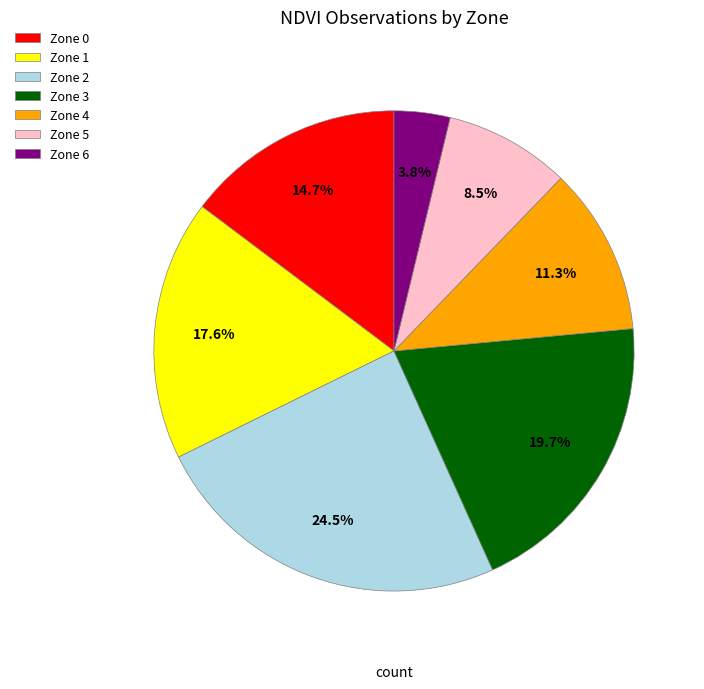

Between Zone 1 and Zone 4, which is larger?

Zone 1